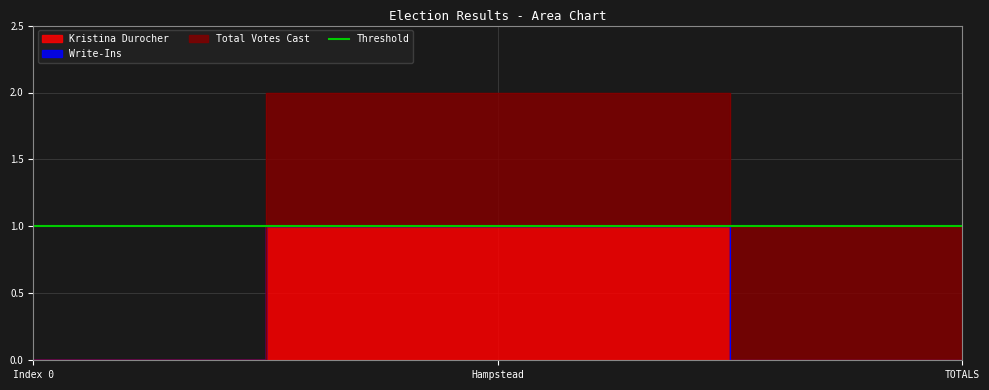

How many data points does each series have?

3